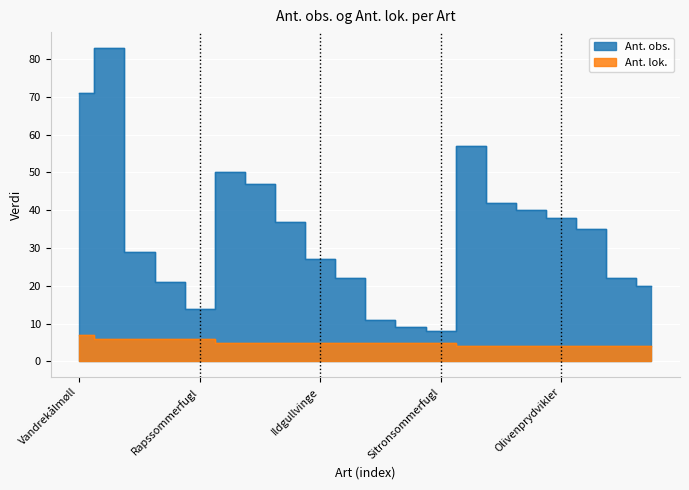

True or false: Ant. obs. and Ant. lok. cross at least once.

False